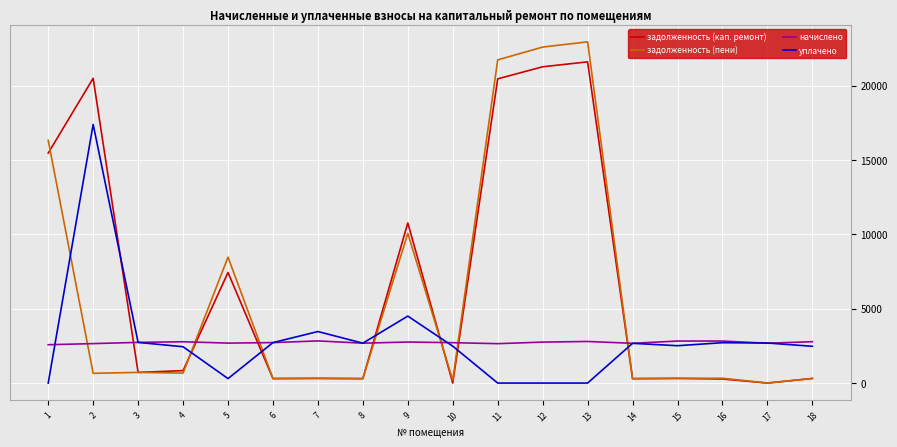

What is the total value across all series at 1?

34344.0